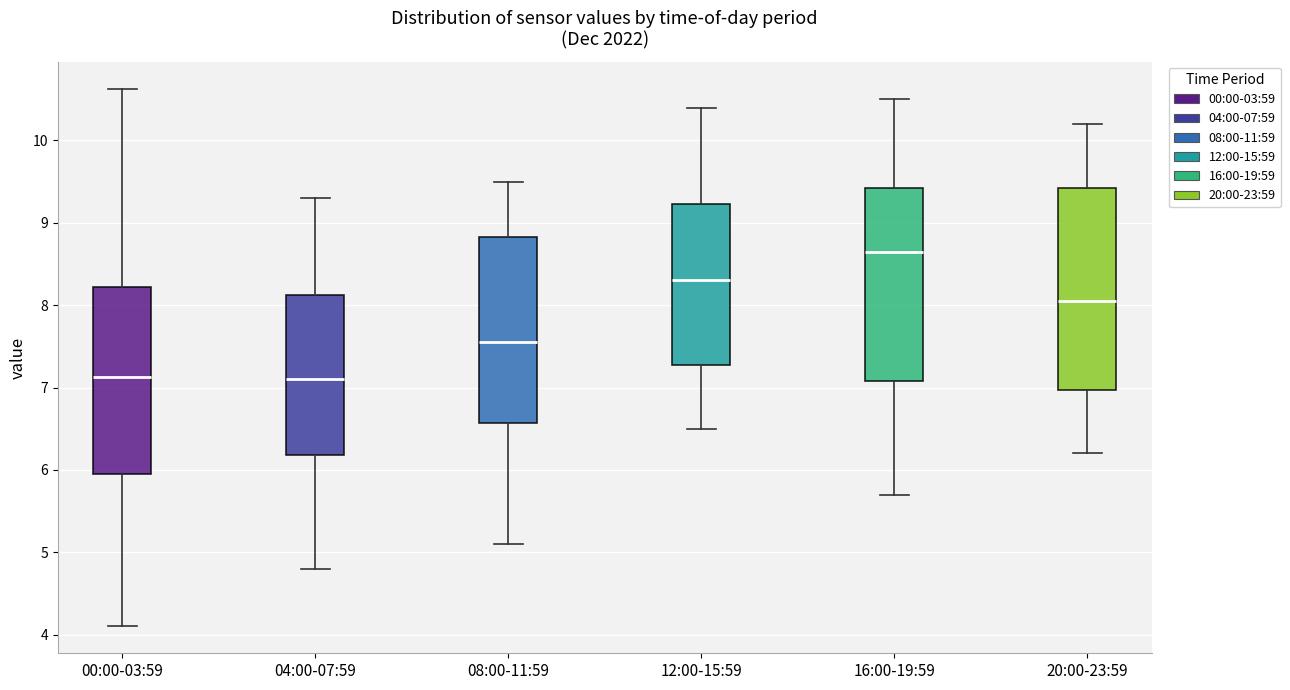

Reading left to right, transcribe this box plot: for each box, give where its median line is, the range the box spans, and where its two whiskers end, as read against the y-axis. The values are not printed on the chart, so give them approximately, as read against the axis.

00:00-03:59: median 7.1, box 6.0 to 8.2, whiskers 4.1 to 10.6
04:00-07:59: median 7.1, box 6.2 to 8.1, whiskers 4.8 to 9.3
08:00-11:59: median 7.6, box 6.6 to 8.8, whiskers 5.1 to 9.5
12:00-15:59: median 8.3, box 7.3 to 9.2, whiskers 6.5 to 10.4
16:00-19:59: median 8.7, box 7.1 to 9.4, whiskers 5.7 to 10.5
20:00-23:59: median 8.1, box 7.0 to 9.4, whiskers 6.2 to 10.2